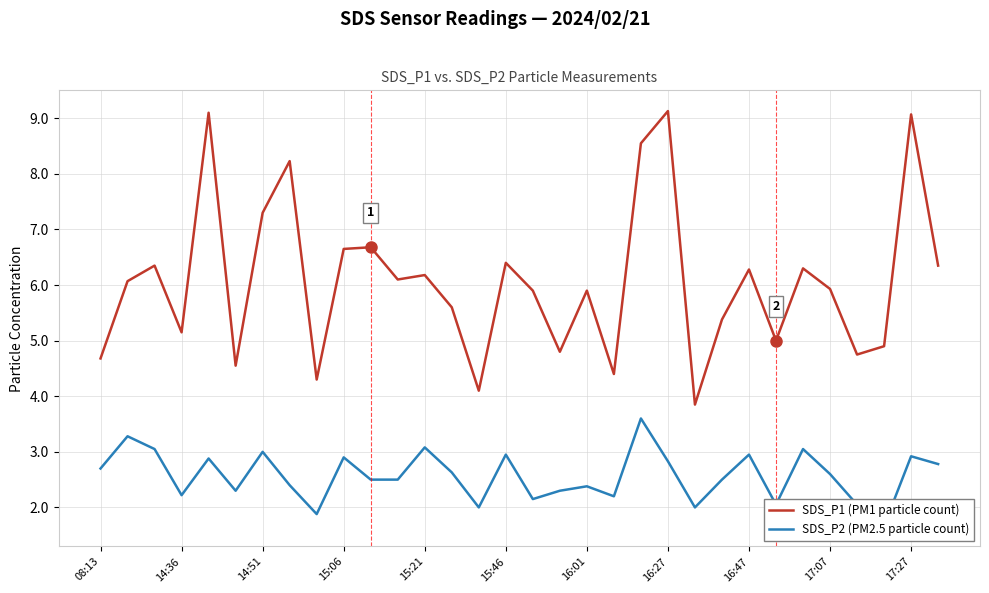

What is the value of the SDS_P1 (PM1 particle count) point at the 6th from the left?

4.5